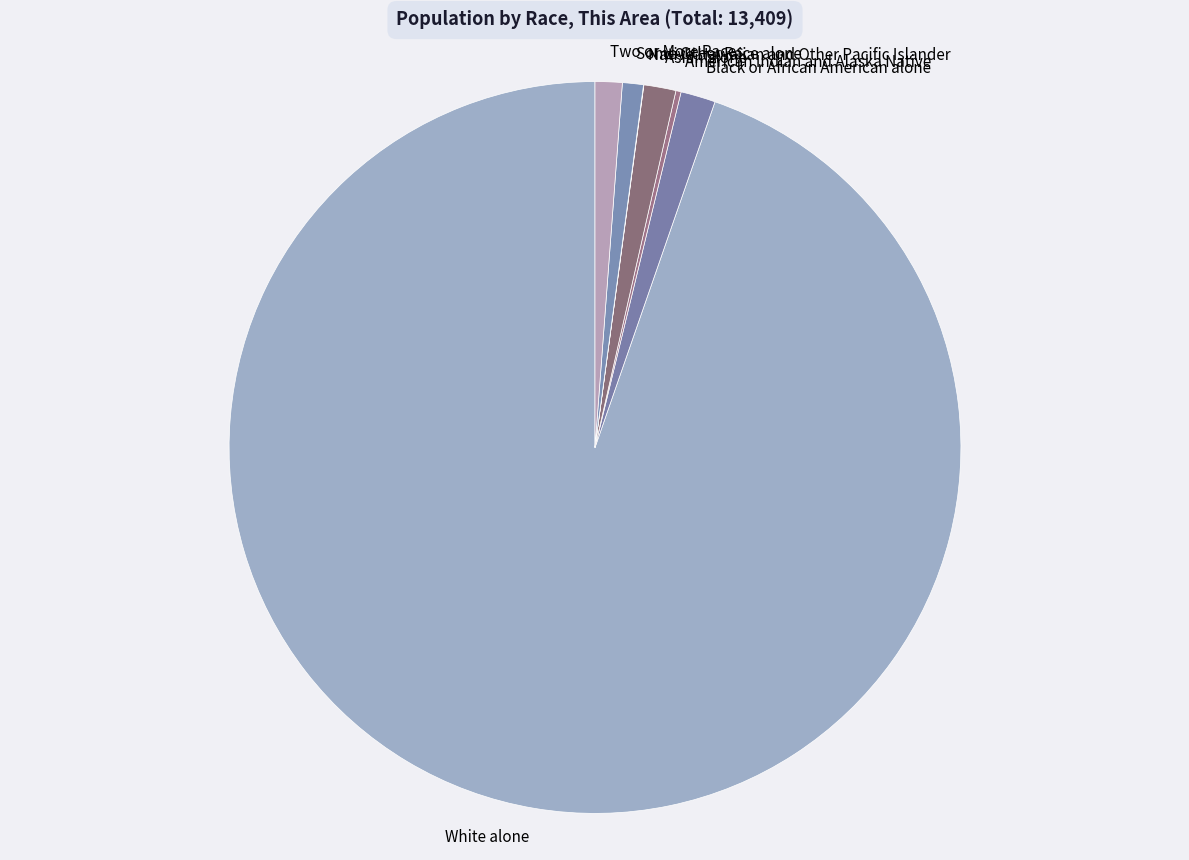

Which category has the biggest portion of the pie?

White alone